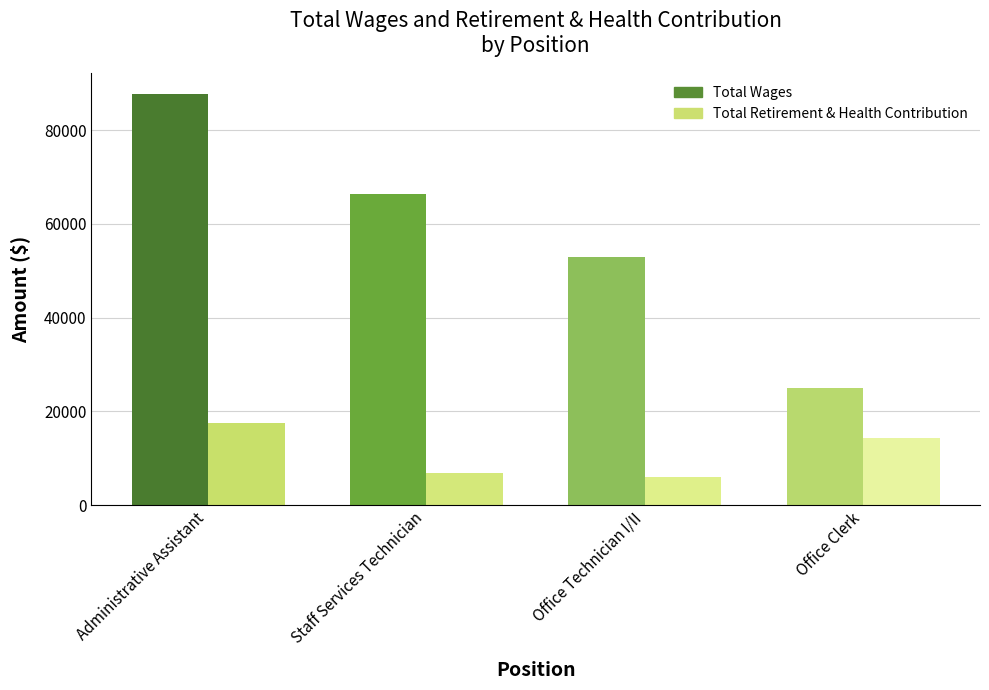

Reading right to left, what are all the values shown in this chart?

Total Wages: 25027	52922	66393	87762
Total Retirement & Health Contribution: 14341	6043	6856	17478